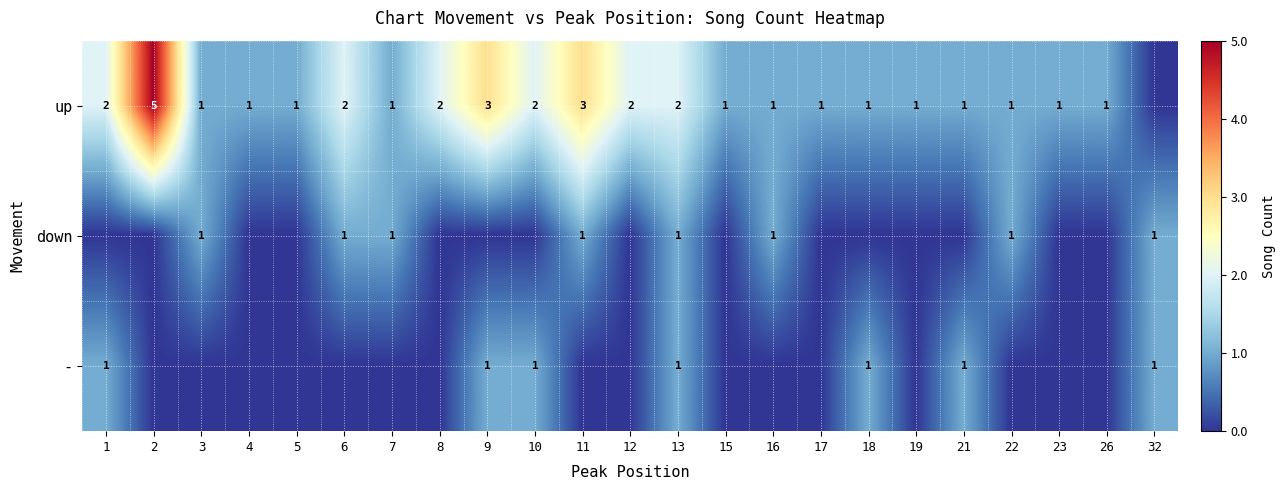

How many data points does each series have?

23